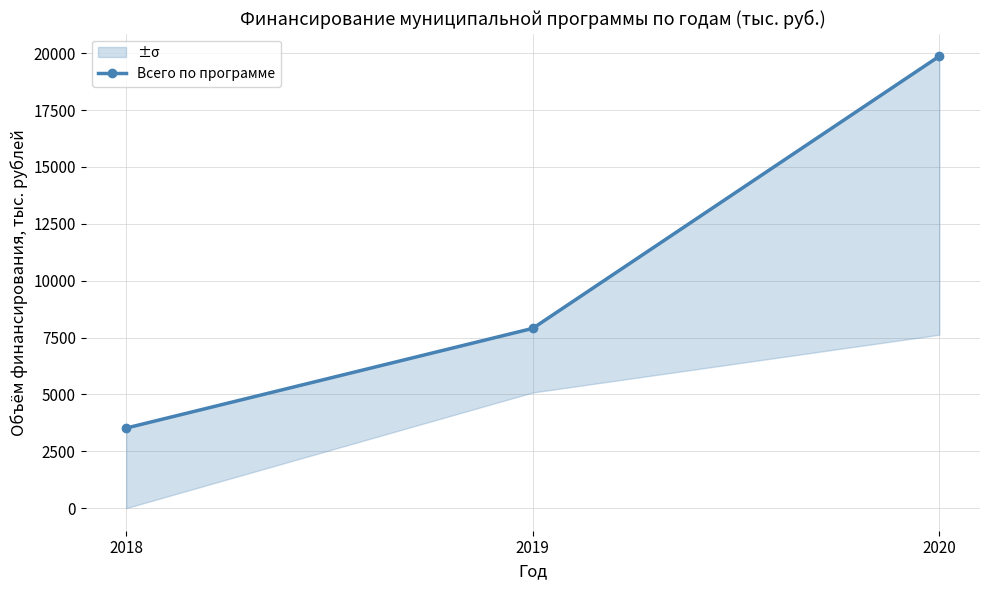

Where is the data nearest to the value 11692?

2019